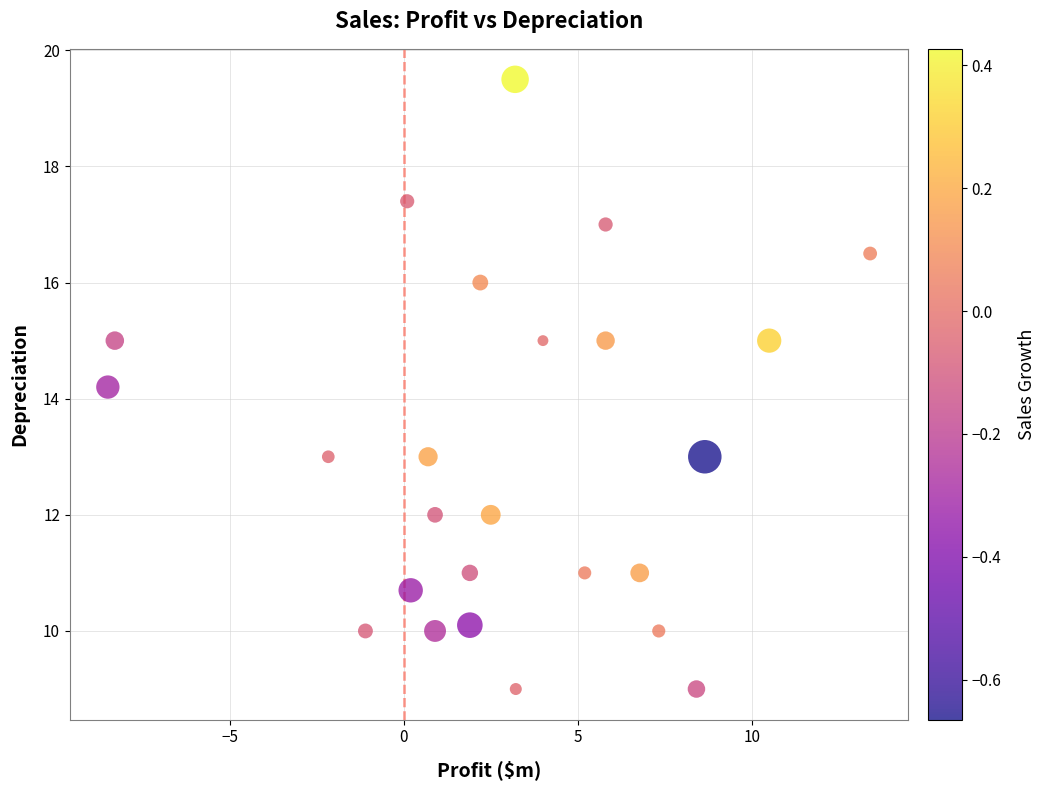

What Y value in the scatter plot is closest to 14?

14.2